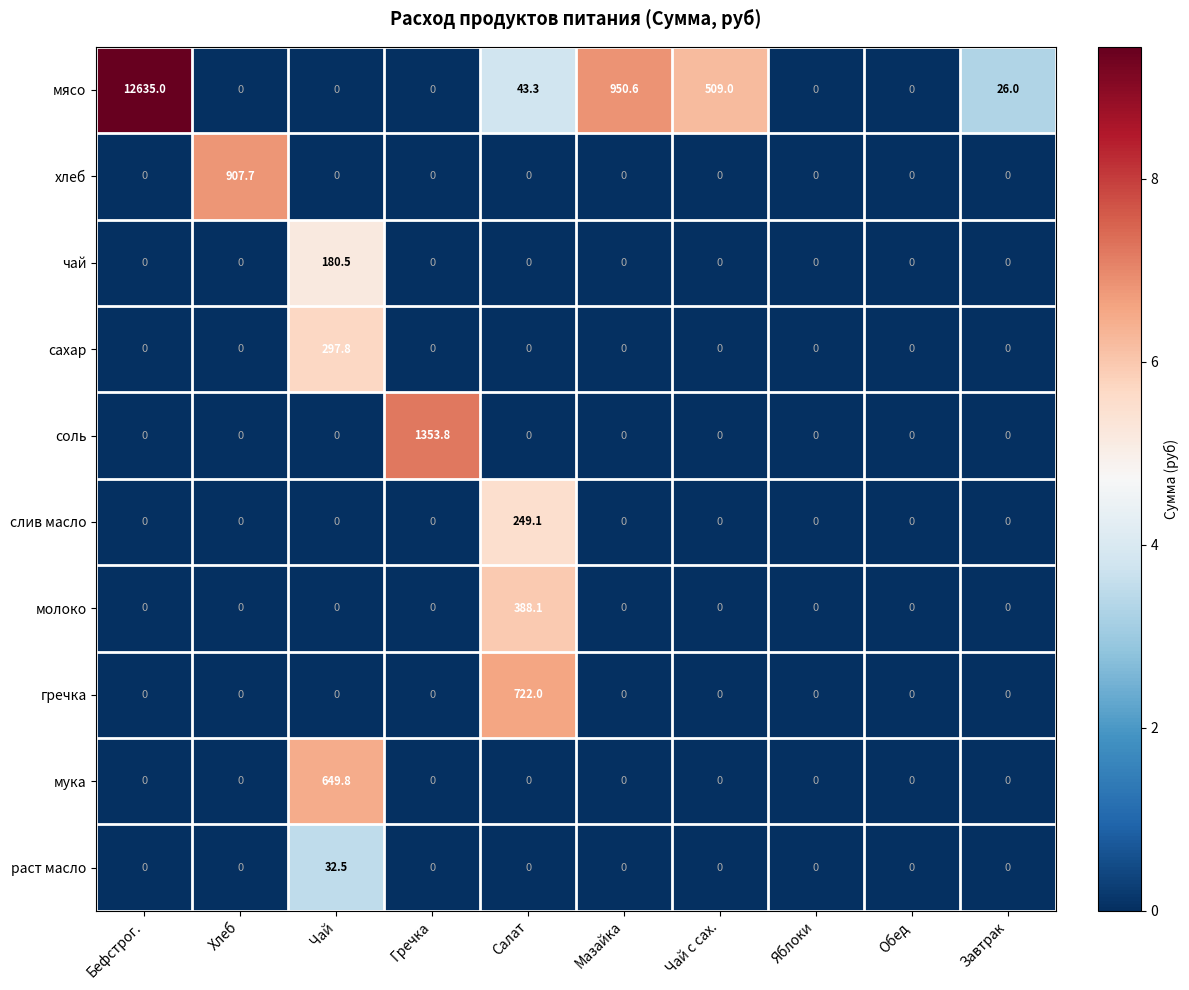

What is the sum of all хлеб values?

907.7